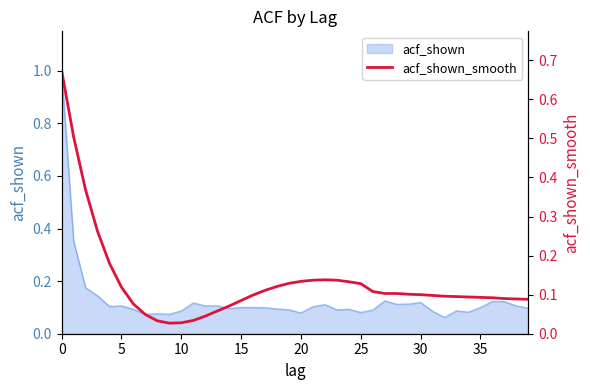

Where is the data nearest to the value 0?

9